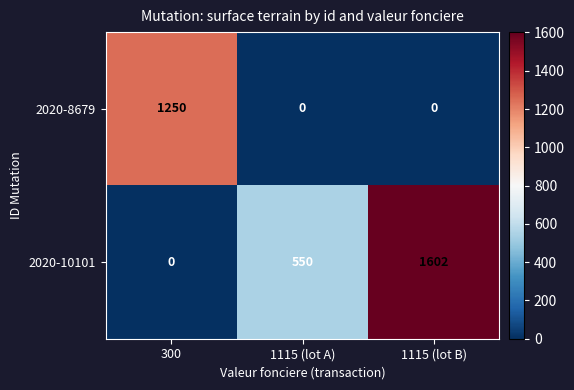

Rank the series at 1115 (lot B) from highest to lowest value.

2020-10101, 2020-8679